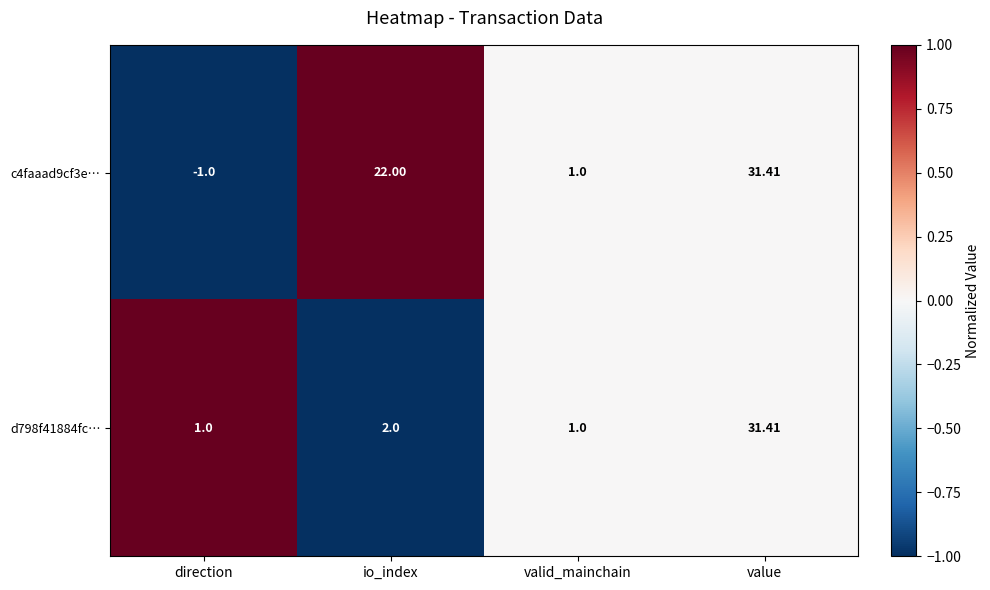

Count the number of data series in this chart.

2